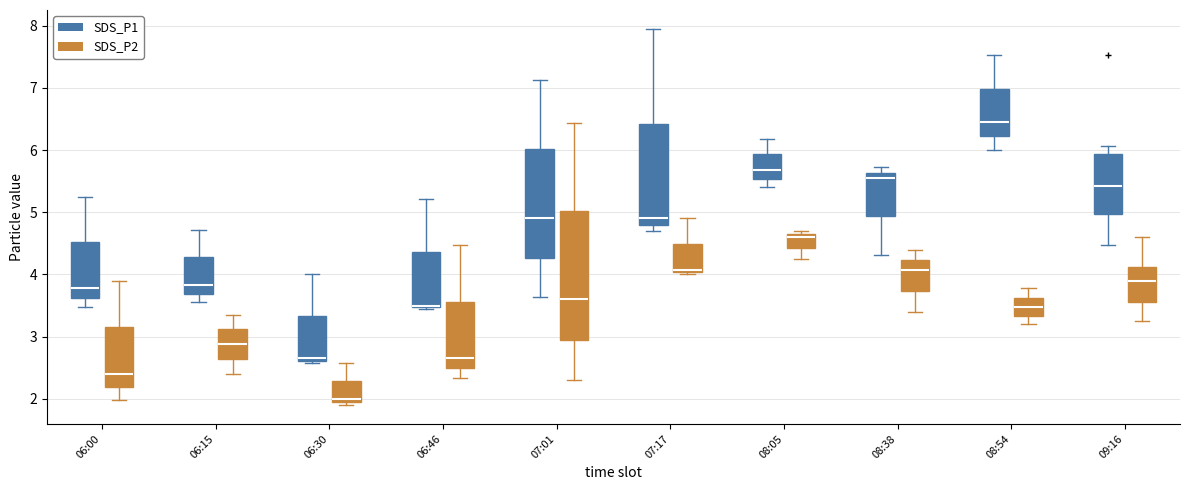

Reading left to right, transcribe this box plot: for each box, give where its median line is, the range the box spans, and where its two whiskers end, as read against the y-axis. The values are not printed on the chart, so give them approximately, as read against the axis.

06:00 (SDS_P1): median 3.8, box 3.6 to 4.5, whiskers 3.5 to 5.3
06:00 (SDS_P2): median 2.4, box 2.2 to 3.2, whiskers 2.0 to 3.9
06:15 (SDS_P1): median 3.8, box 3.7 to 4.3, whiskers 3.6 to 4.7
06:15 (SDS_P2): median 2.9, box 2.6 to 3.1, whiskers 2.4 to 3.4
06:30 (SDS_P1): median 2.7, box 2.6 to 3.3, whiskers 2.6 (just below the box's lower edge) to 4.0
06:30 (SDS_P2): median 2.0 (just above the box's lower edge), box 2.0 to 2.3, whiskers 1.9 to 2.6
06:46 (SDS_P1): median 3.5 (drawn on the box's lower edge), box 3.5 to 4.4, whiskers 3.5 to 5.2
06:46 (SDS_P2): median 2.7, box 2.5 to 3.6, whiskers 2.3 to 4.5
07:01 (SDS_P1): median 4.9, box 4.3 to 6.0, whiskers 3.6 to 7.1
07:01 (SDS_P2): median 3.6, box 3.0 to 5.0, whiskers 2.3 to 6.4
07:17 (SDS_P1): median 4.9, box 4.8 to 6.4, whiskers 4.7 to 8.0
07:17 (SDS_P2): median 4.1, box 4.0 to 4.5, whiskers 4.0 (just below the box's lower edge) to 4.9
08:05 (SDS_P1): median 5.7, box 5.5 to 5.9, whiskers 5.4 to 6.2
08:05 (SDS_P2): median 4.6, box 4.4 to 4.7, whiskers 4.3 to 4.7 (just above the box's upper edge)
08:38 (SDS_P1): median 5.6 (just below the box's upper edge), box 4.9 to 5.6, whiskers 4.3 to 5.7
08:38 (SDS_P2): median 4.1, box 3.7 to 4.2, whiskers 3.4 to 4.4
08:54 (SDS_P1): median 6.5, box 6.2 to 7.0, whiskers 6.0 to 7.5
08:54 (SDS_P2): median 3.5, box 3.3 to 3.6, whiskers 3.2 to 3.8
09:16 (SDS_P1): median 5.4, box 5.0 to 5.9, whiskers 4.5 to 6.1
09:16 (SDS_P2): median 3.9, box 3.6 to 4.1, whiskers 3.3 to 4.6